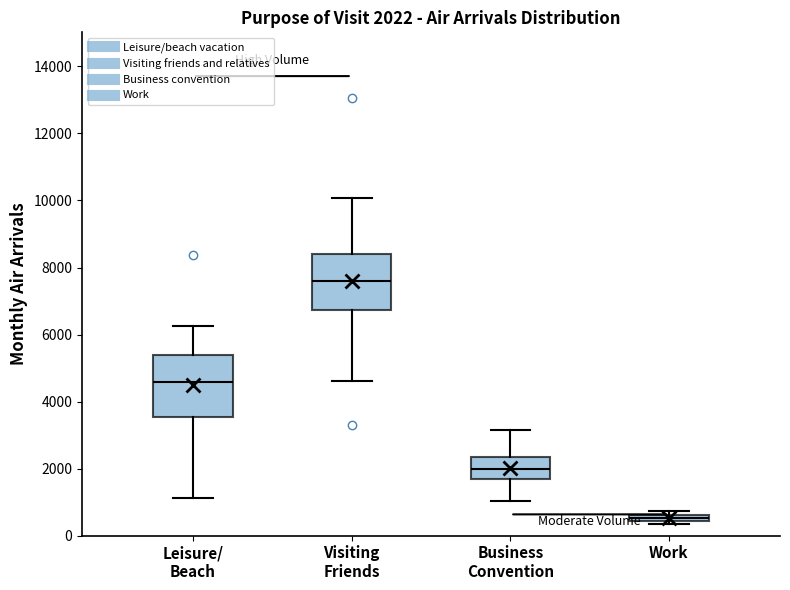

Which box has the highest median line?

Visiting Friends